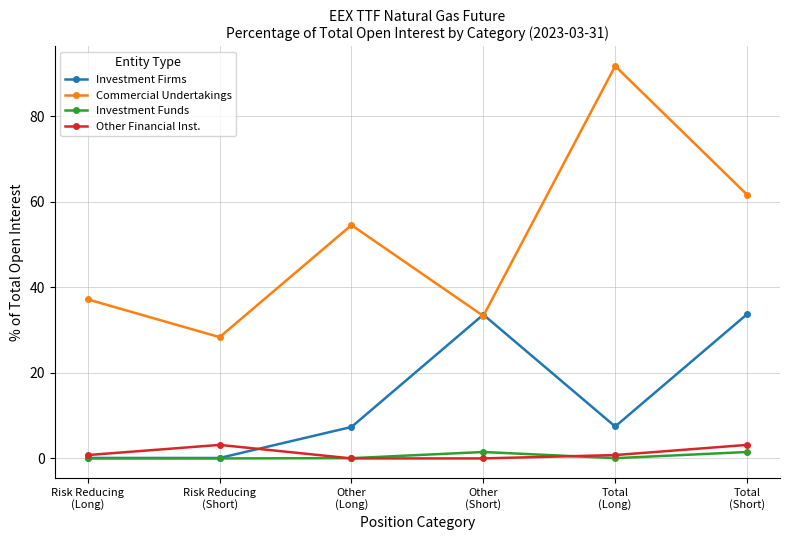

What is the total value across all series at Total
(Short)?

100.0